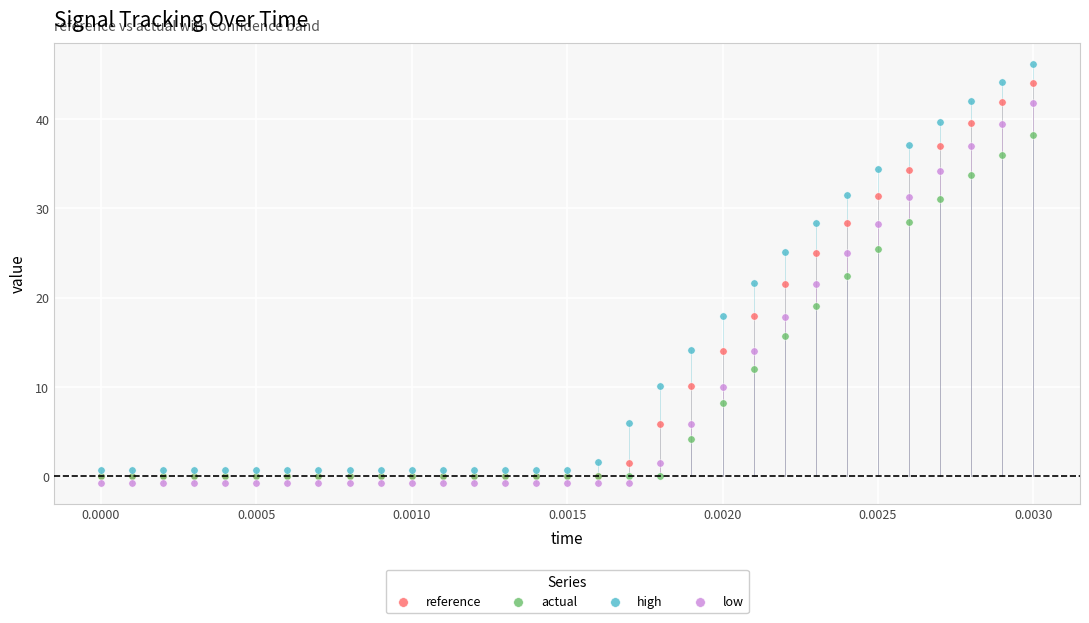

Which series has the widest spread of Y values?

high